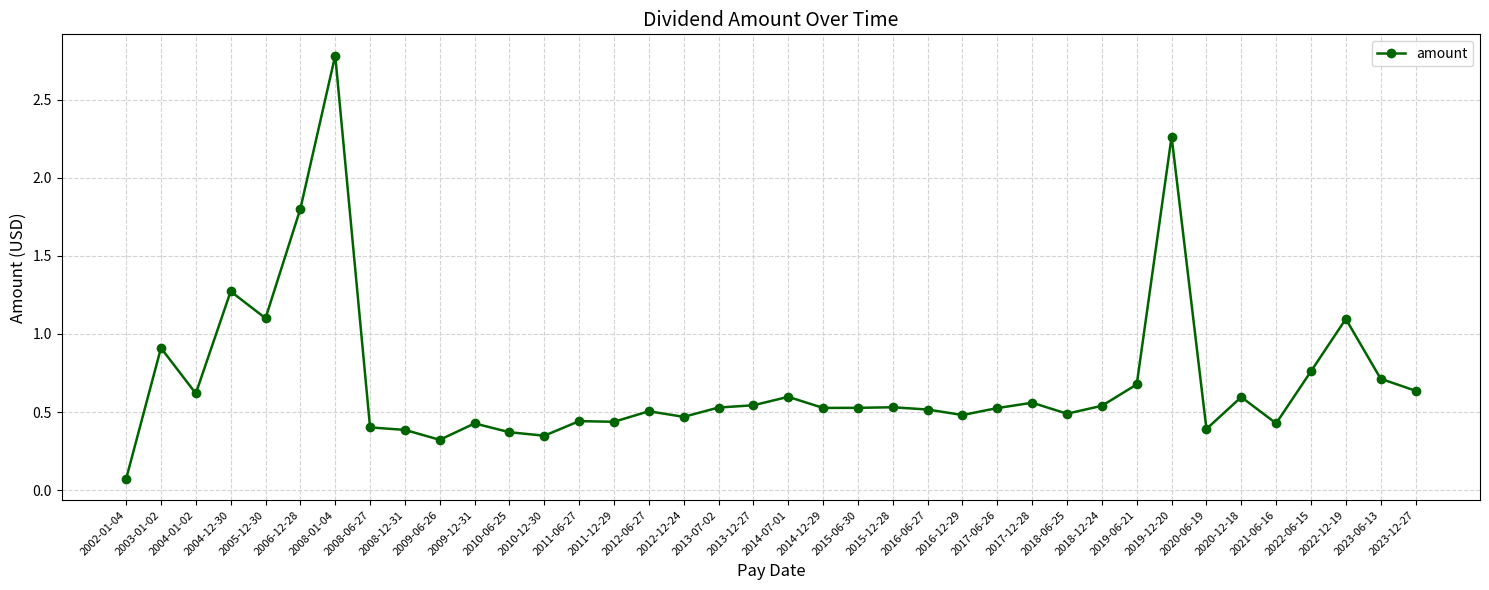

Which label corresponds to the smallest value in the chart?

2002-01-04